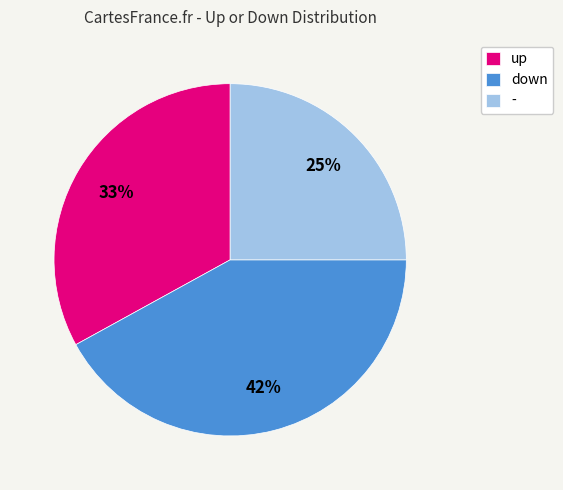

Is up the majority of the pie?

No